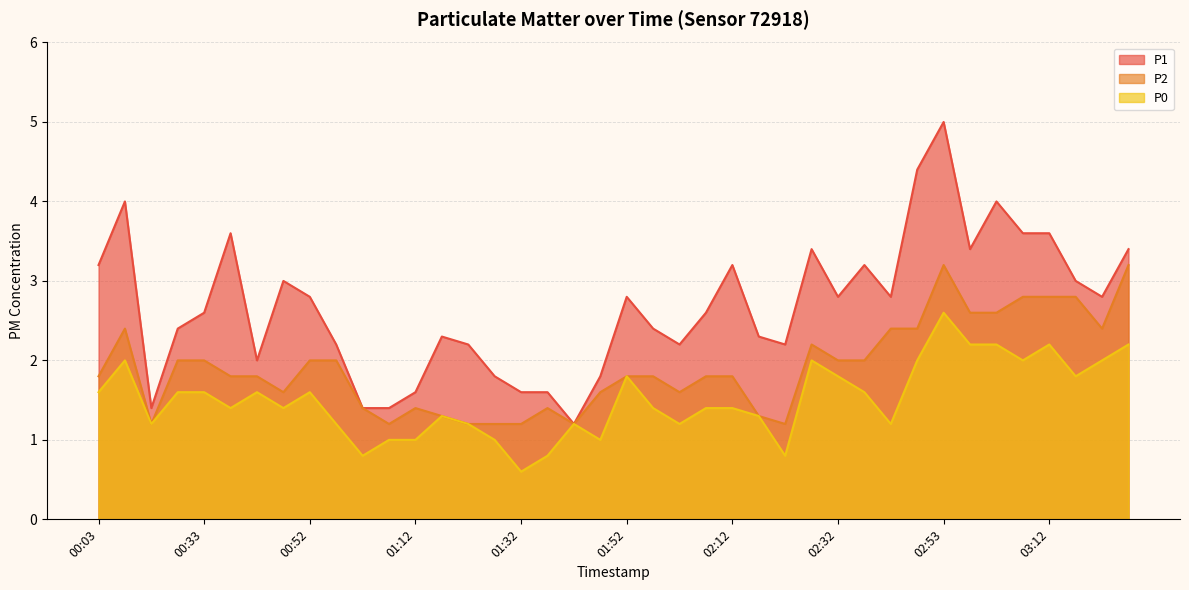

What is the minimum value for P0?

0.6